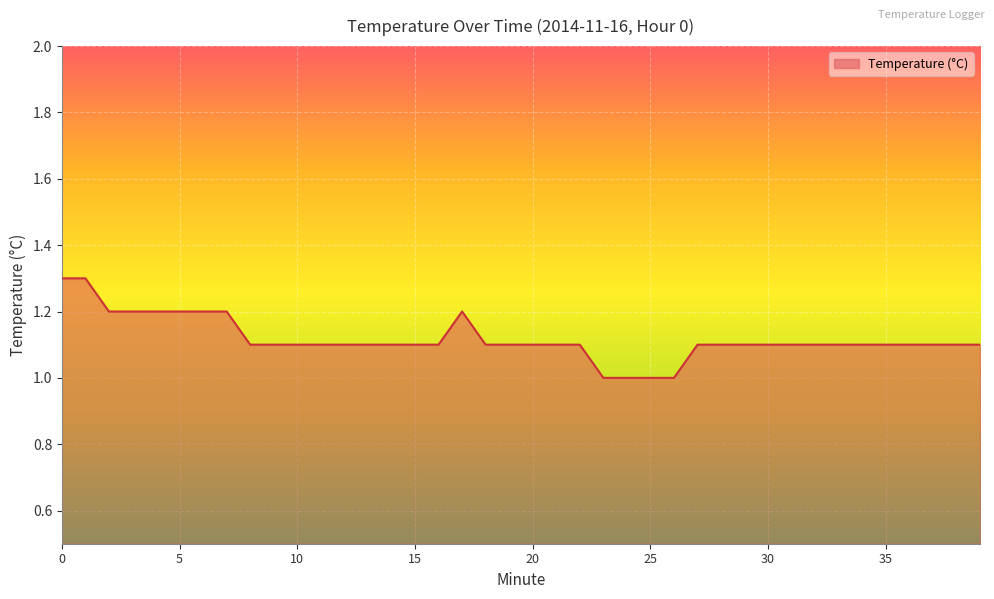

What is the greatest value displayed?

1.3